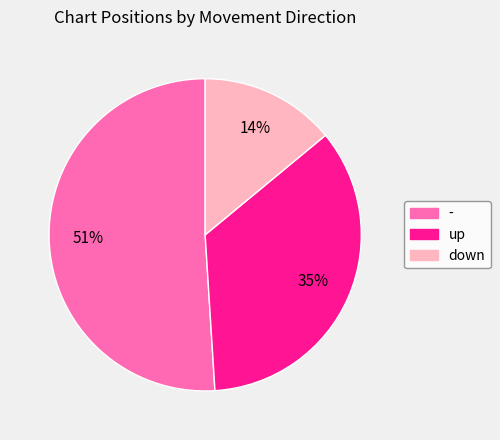

Is up the majority of the pie?

No